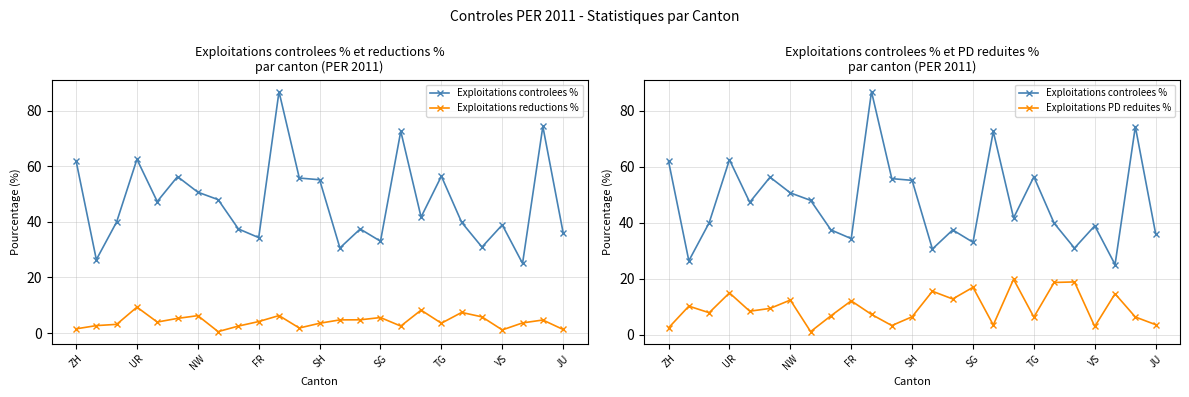

At which label does Exploitations controlees % reach its peak?

10